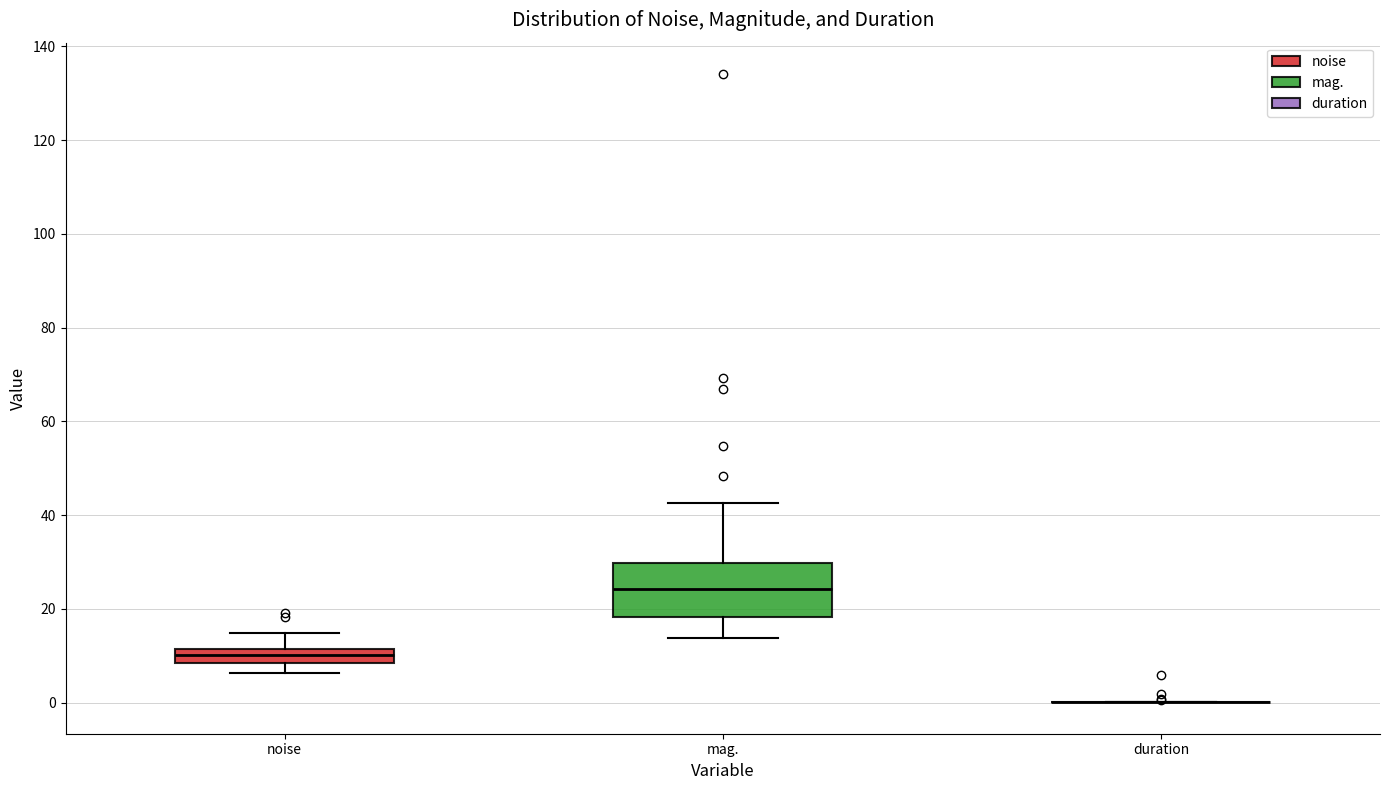

Which box is the tallest, from its lower edge to its upper edge?

mag.